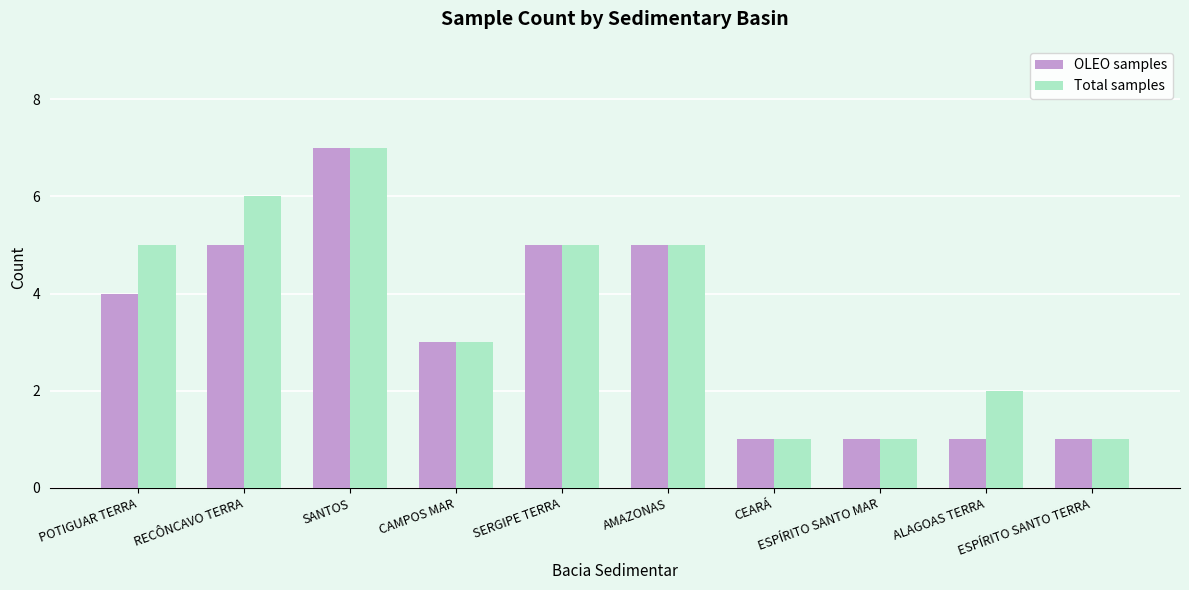

Reading right to left, transcribe all the data shown in this chart.

OLEO samples: 1	1	1	1	5	5	3	7	5	4
Total samples: 1	2	1	1	5	5	3	7	6	5